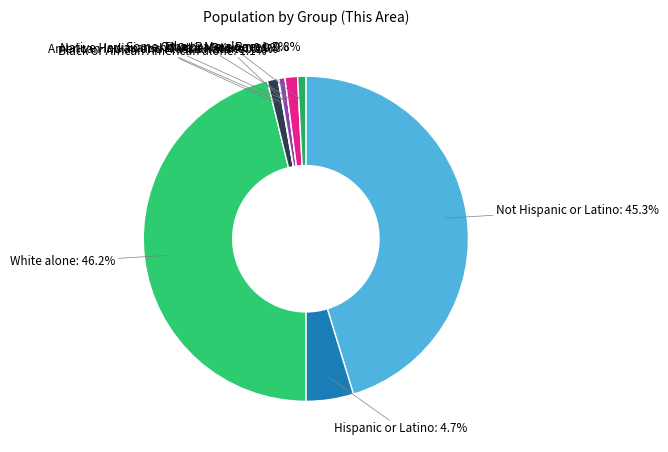

What percentage is the Hispanic or Latino slice, to the nearest percent?

5%